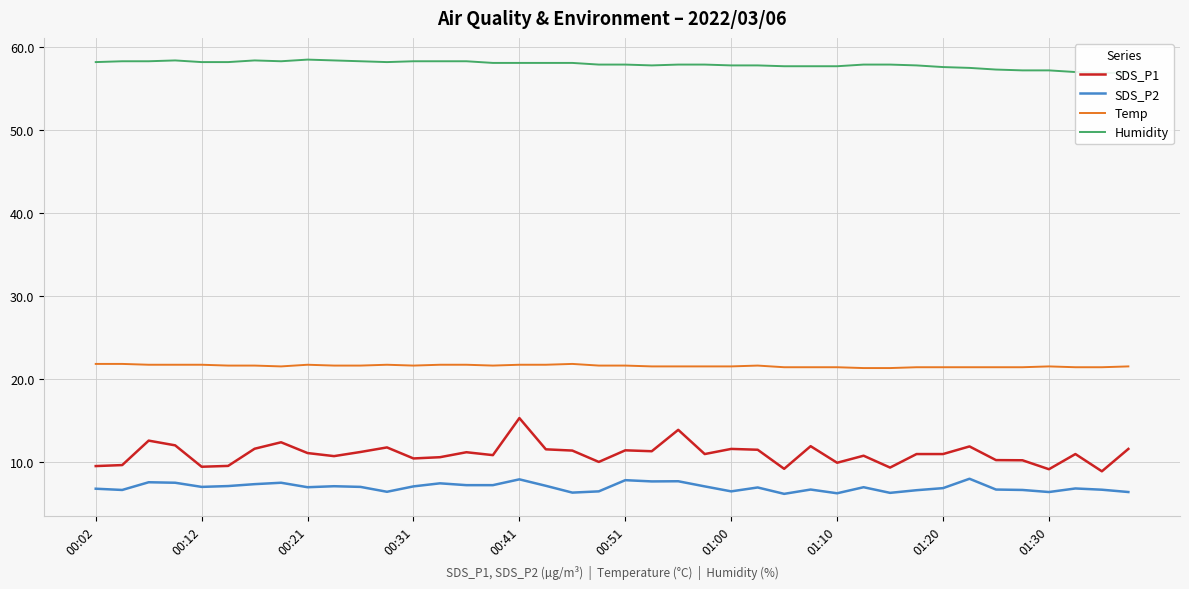

How many values in the SDS_P1 series are below 10?

10